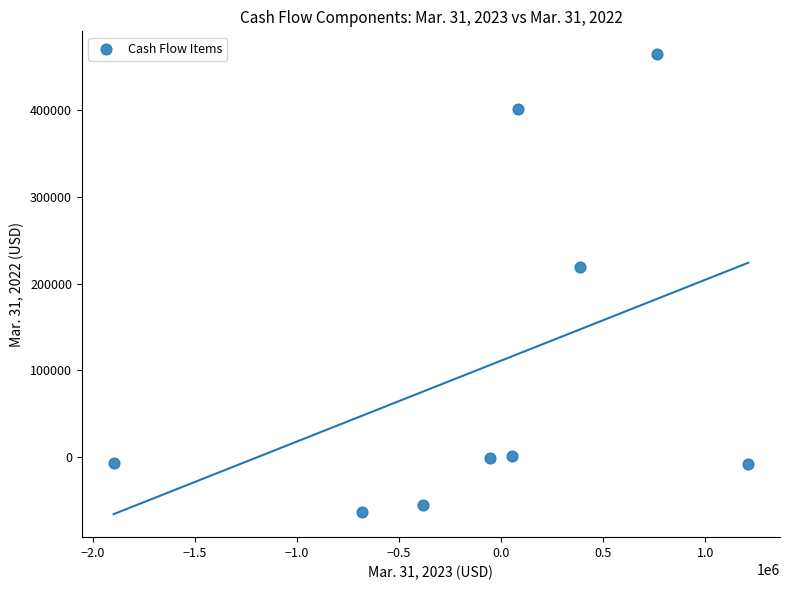

What is the range of X values (max minus min)?

3109991